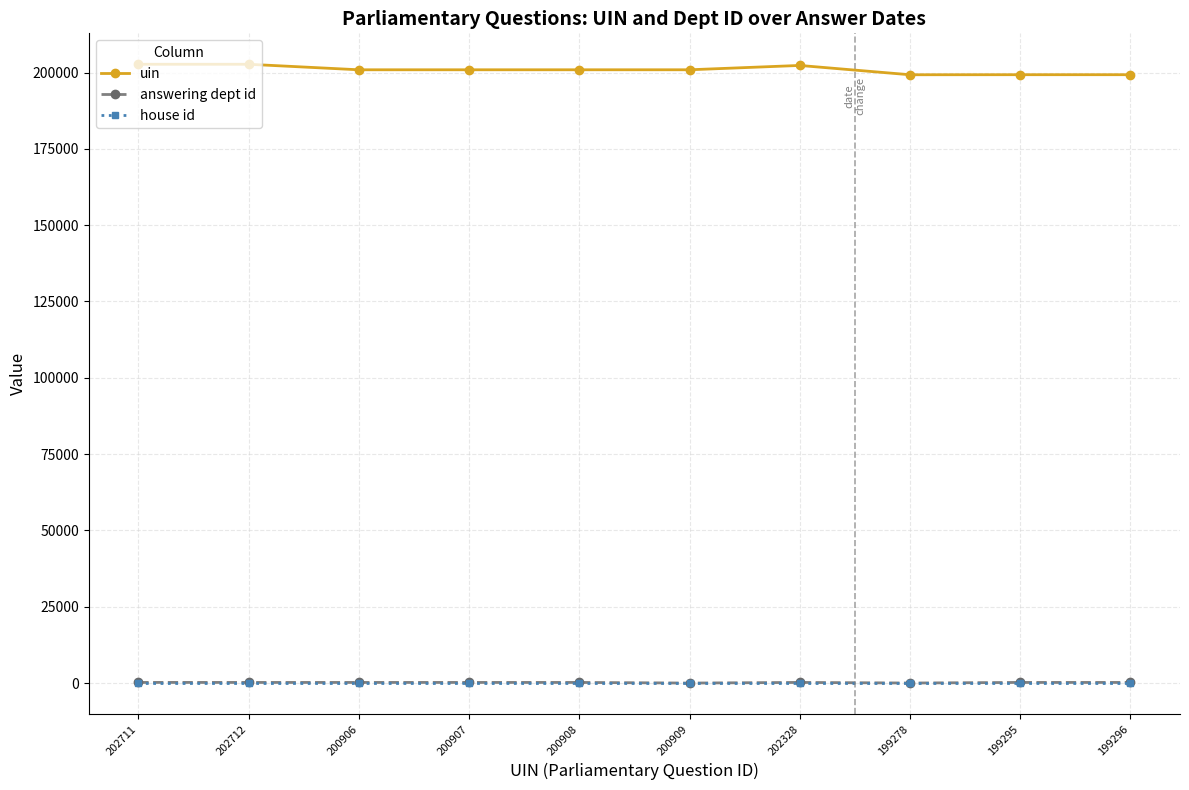

True or false: uin and house id intersect in this chart.

False